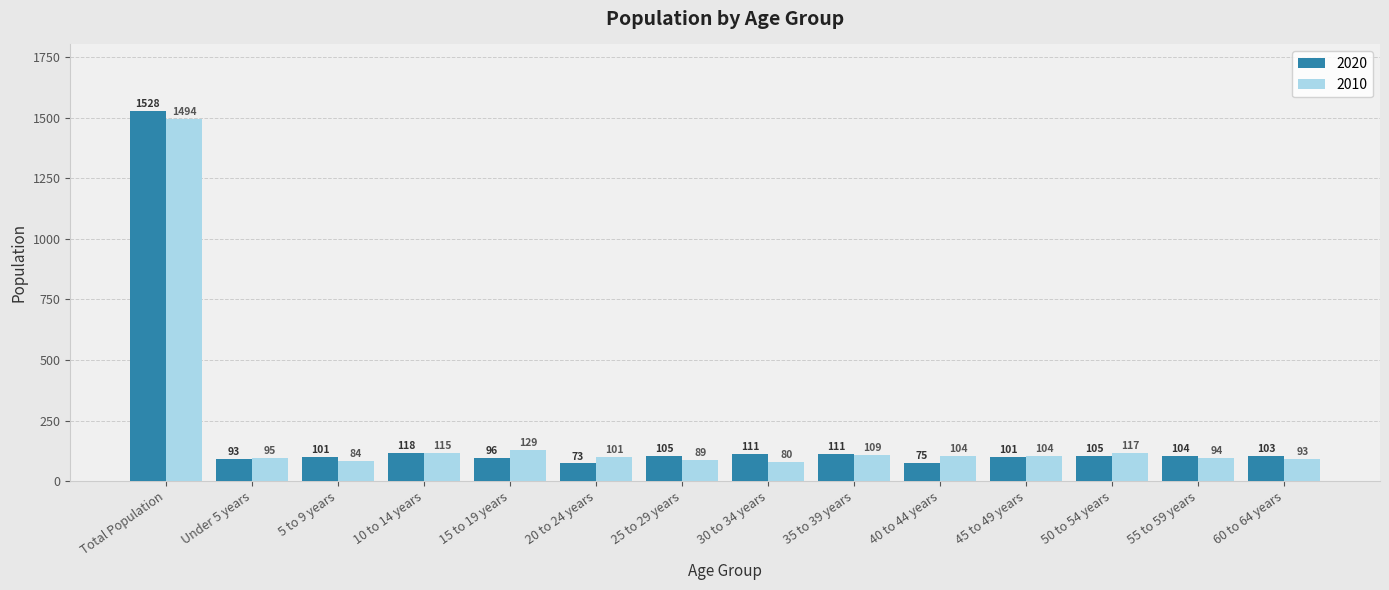

What is the difference between the maximum and minimum values in the 2020 series?

1455